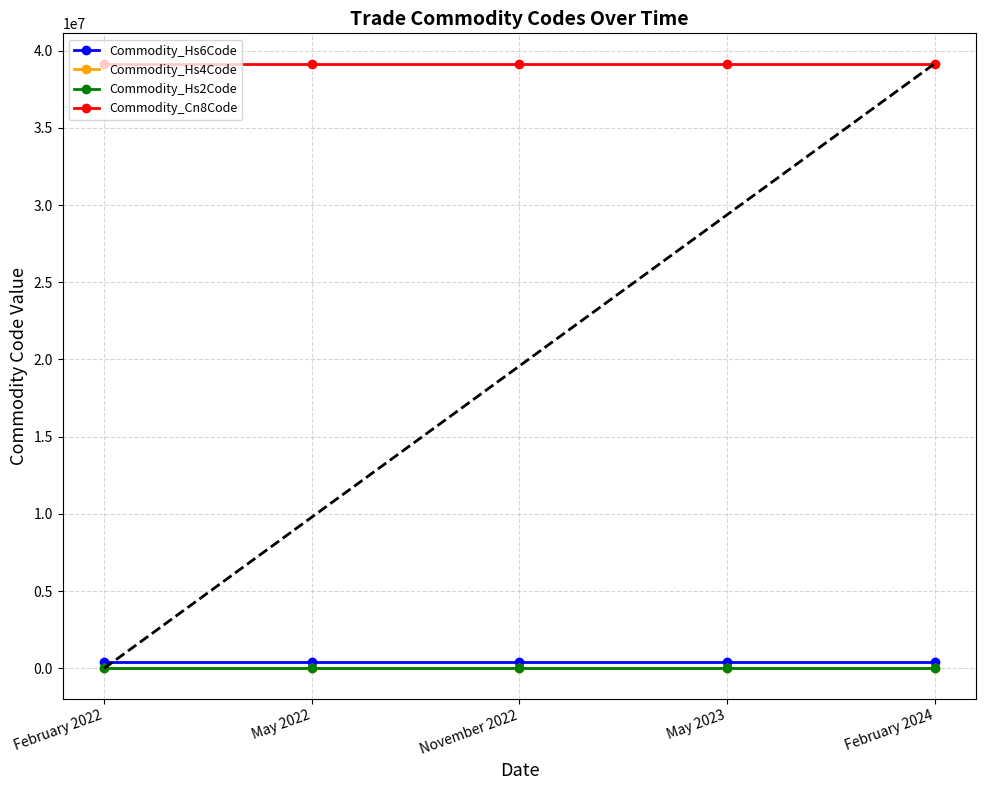

What is the greatest value displayed?

39162000